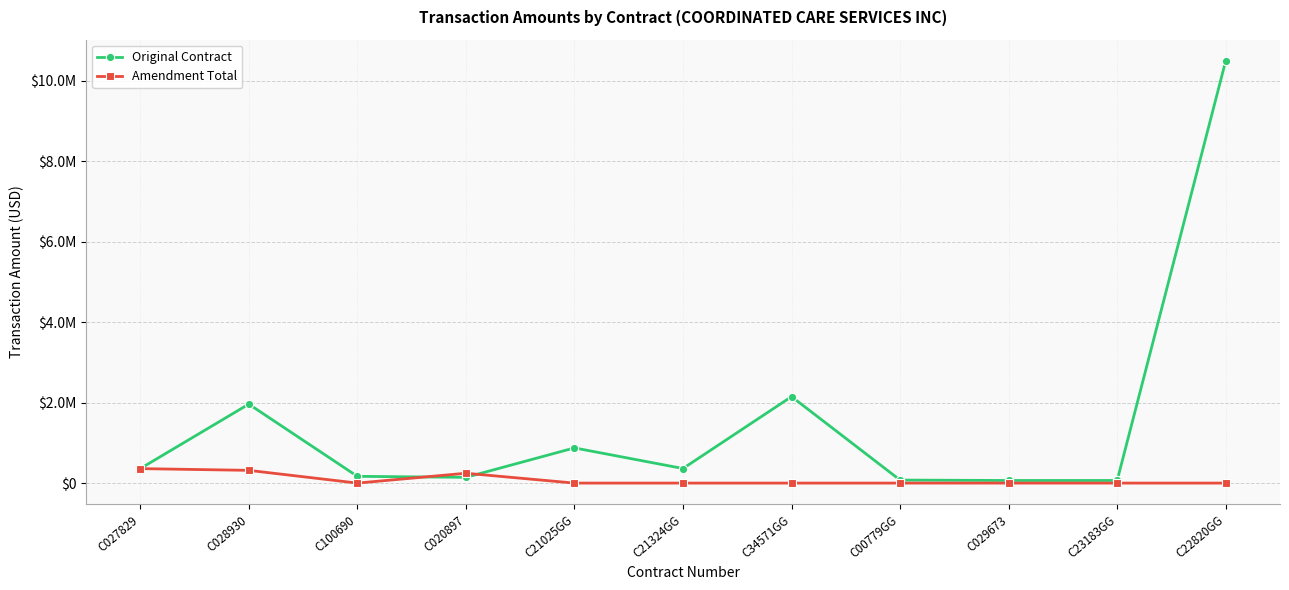

What are all the series names shown in the legend?

Original Contract, Amendment Total